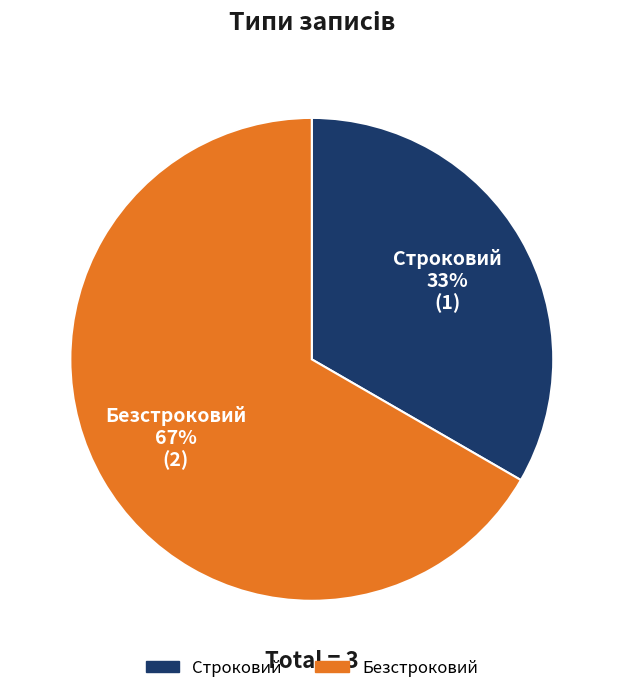

To the nearest percent, what portion does Безстроковий represent?

67%